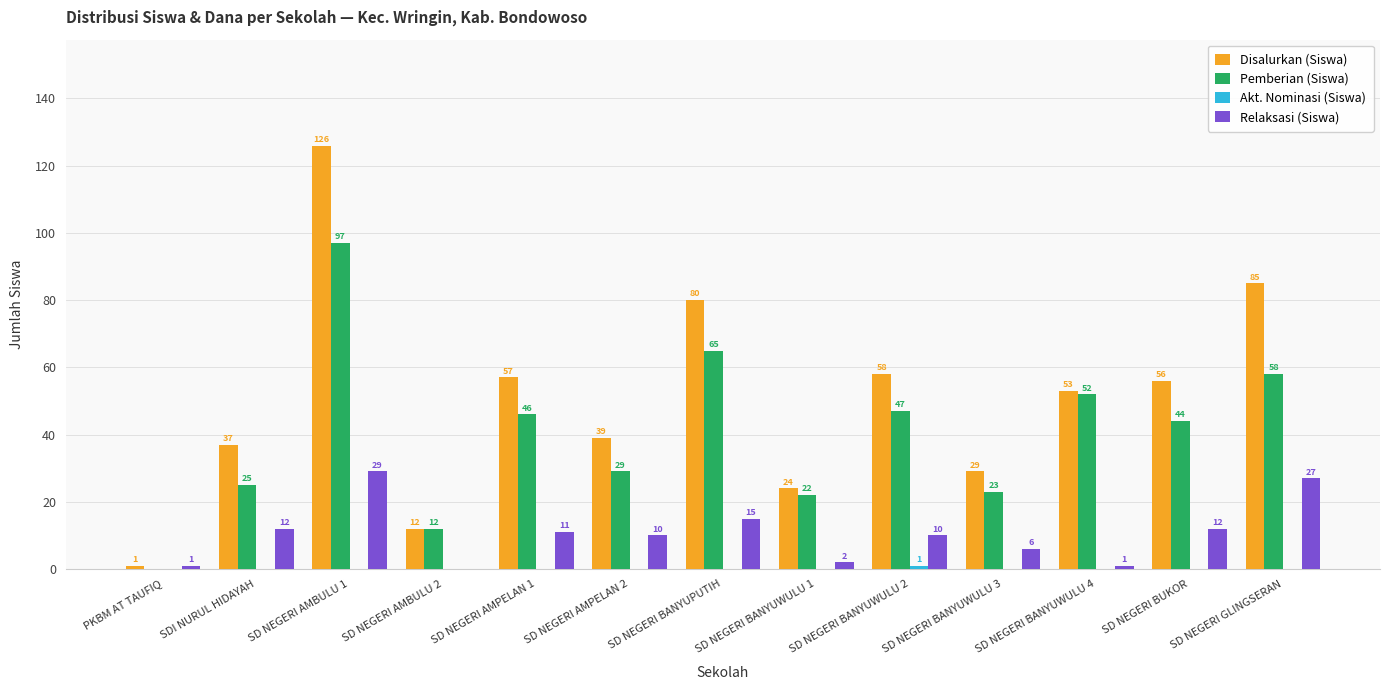

True or false: Disalurkan (Siswa) has a value of 54 at SDI NURUL HIDAYAH.

False